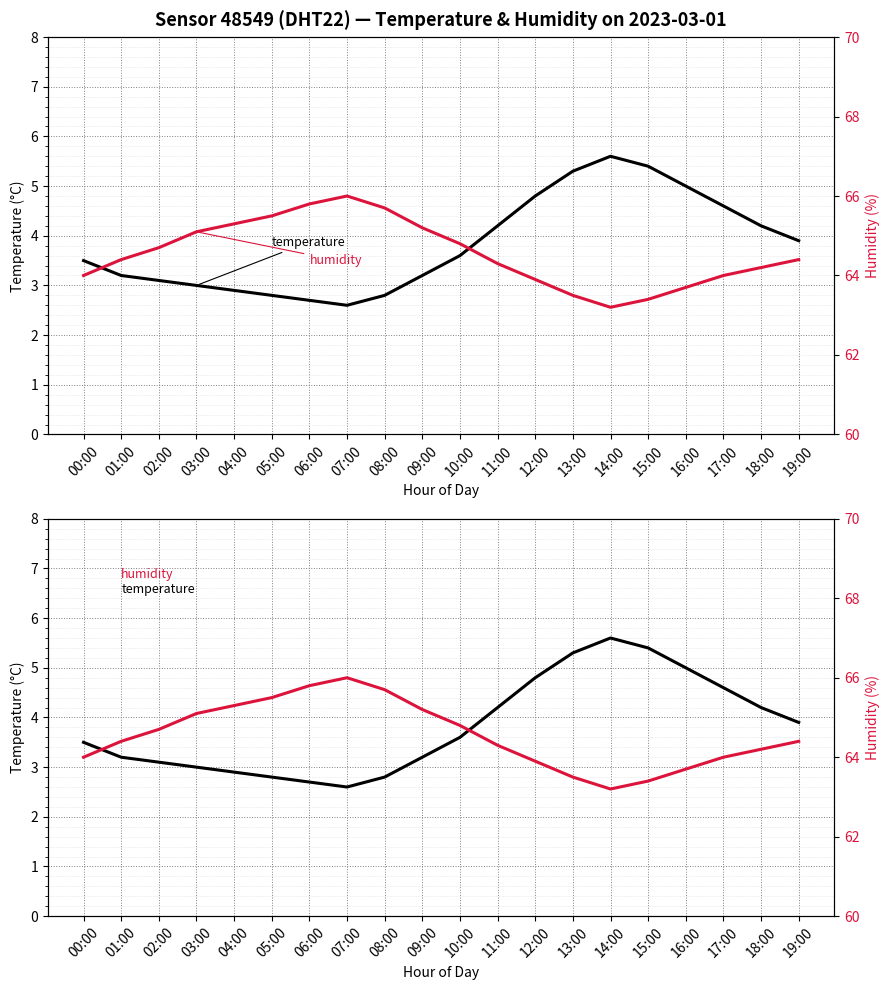

List the labels in order of temperature value, smallest first.

07:00, 06:00, 05:00, 08:00, 04:00, 03:00, 02:00, 01:00, 09:00, 00:00, 10:00, 19:00, 11:00, 18:00, 17:00, 12:00, 16:00, 13:00, 15:00, 14:00